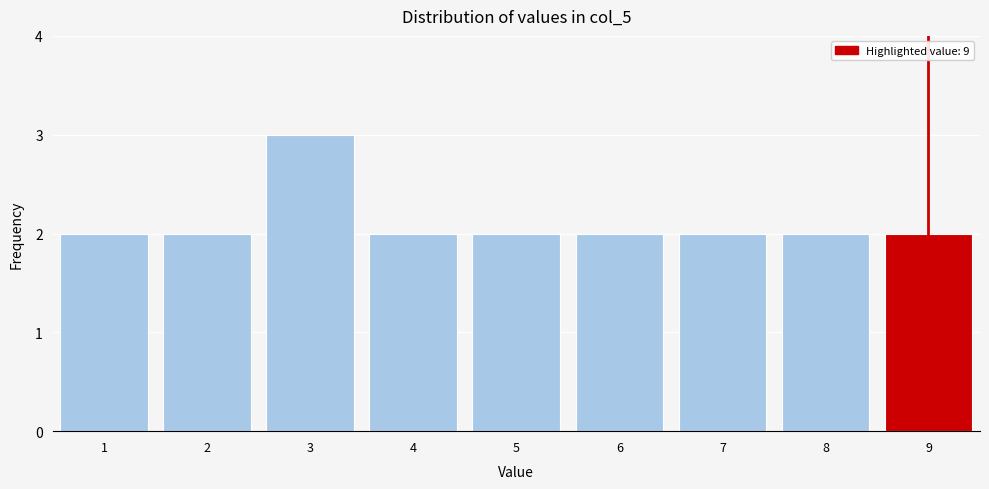

Which range on the x-axis has the tallest bar?

2.5 to 3.5